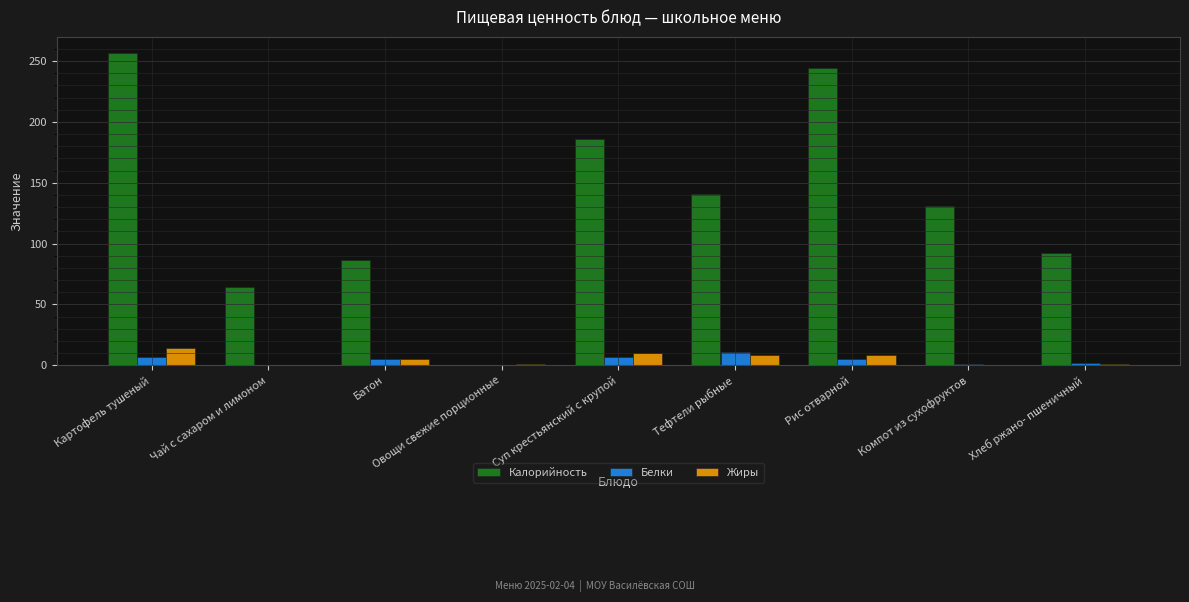

What value does the Белки series have at Суп крестьянский с крупой?

7.0